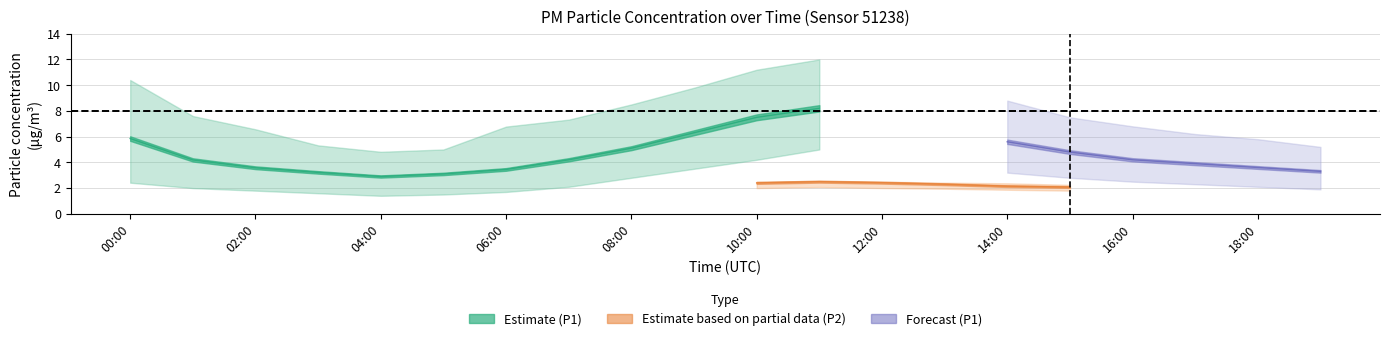

Does the chart display data point markers on the line(s)?

No